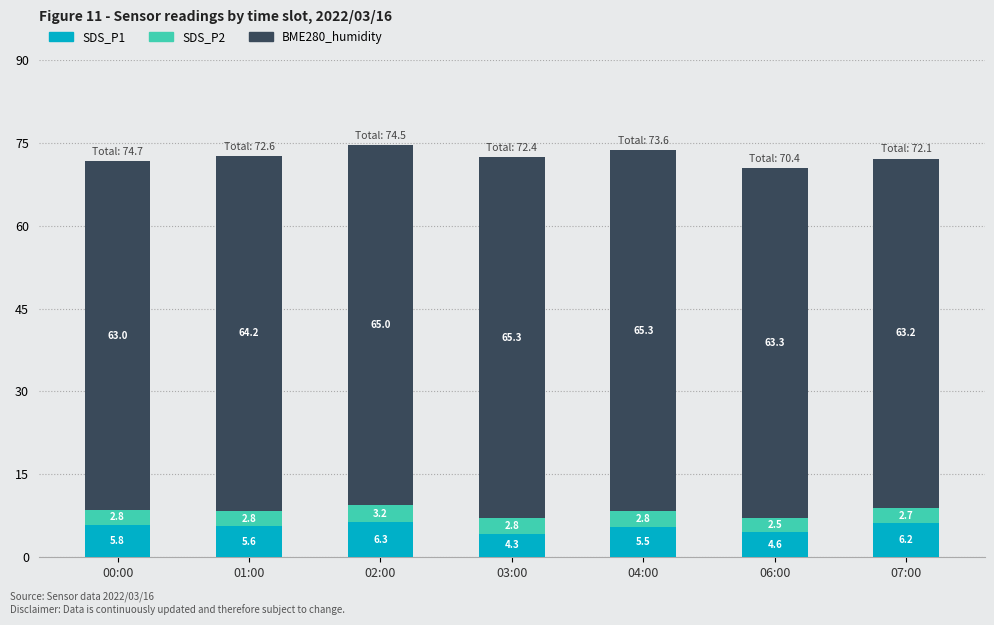

Reading right to left, what are the values for SDS_P1?

6.2	4.6	5.5	4.3	6.3	5.6	5.8